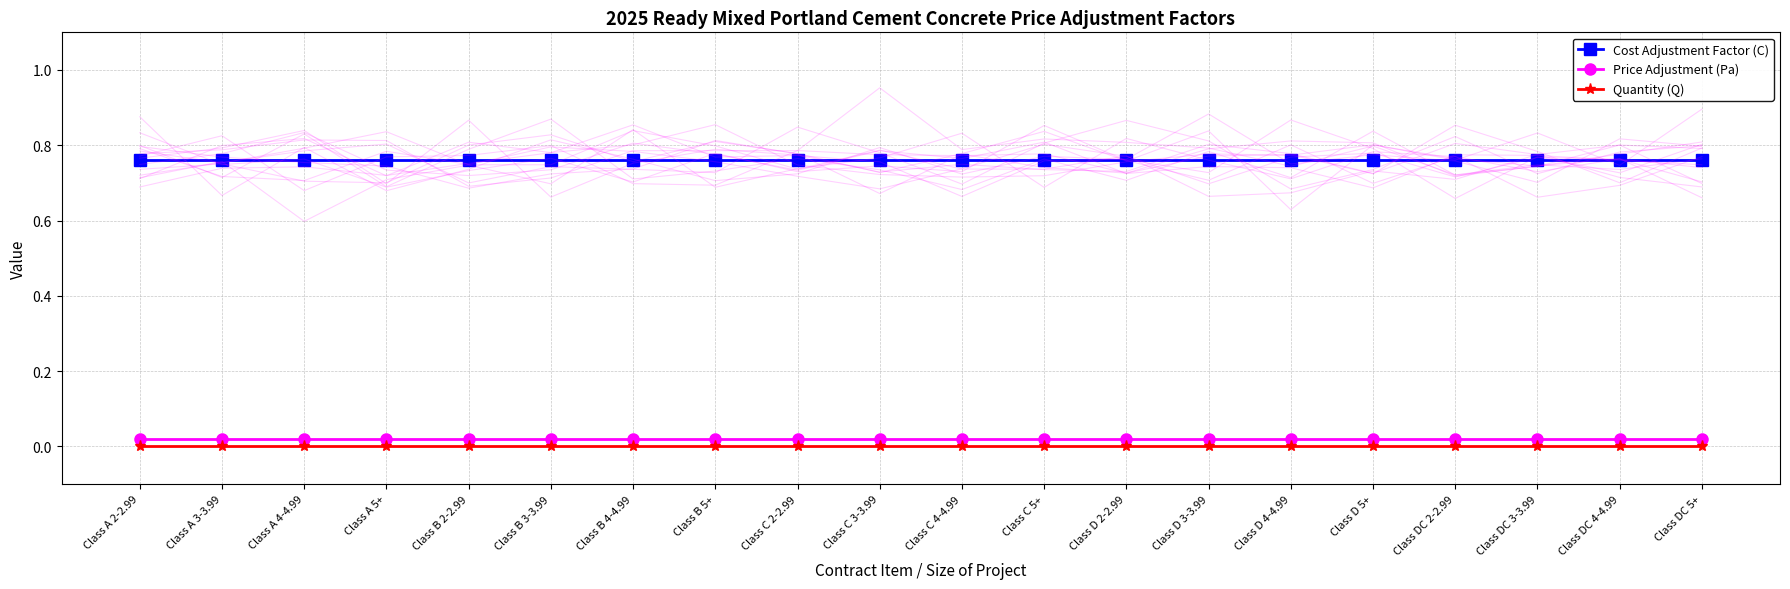

True or false: Price Adjustment (Pa) has a value of 0.0 at Class DC 3-3.99.

False